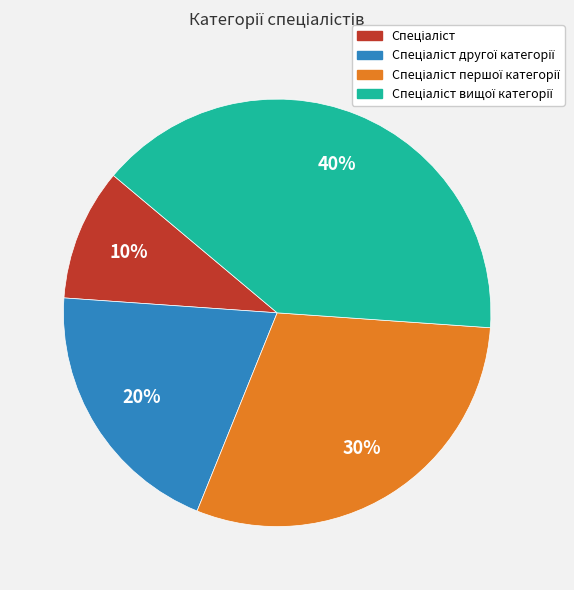

To the nearest percent, what is the difference between the largest and smallest slice percentages?

30%